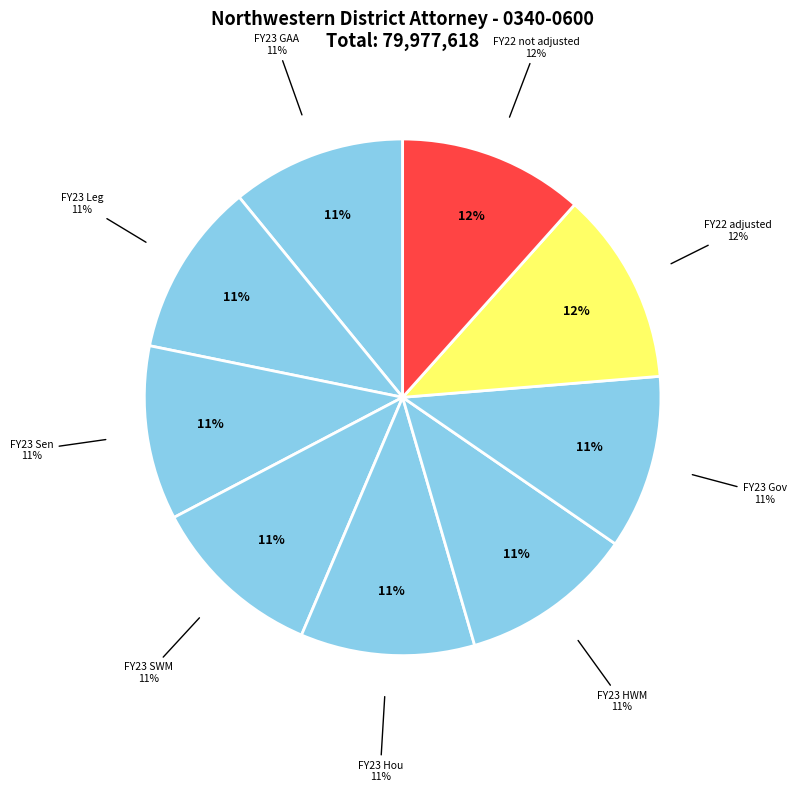

Which category has the biggest portion of the pie?

FY22 adjusted